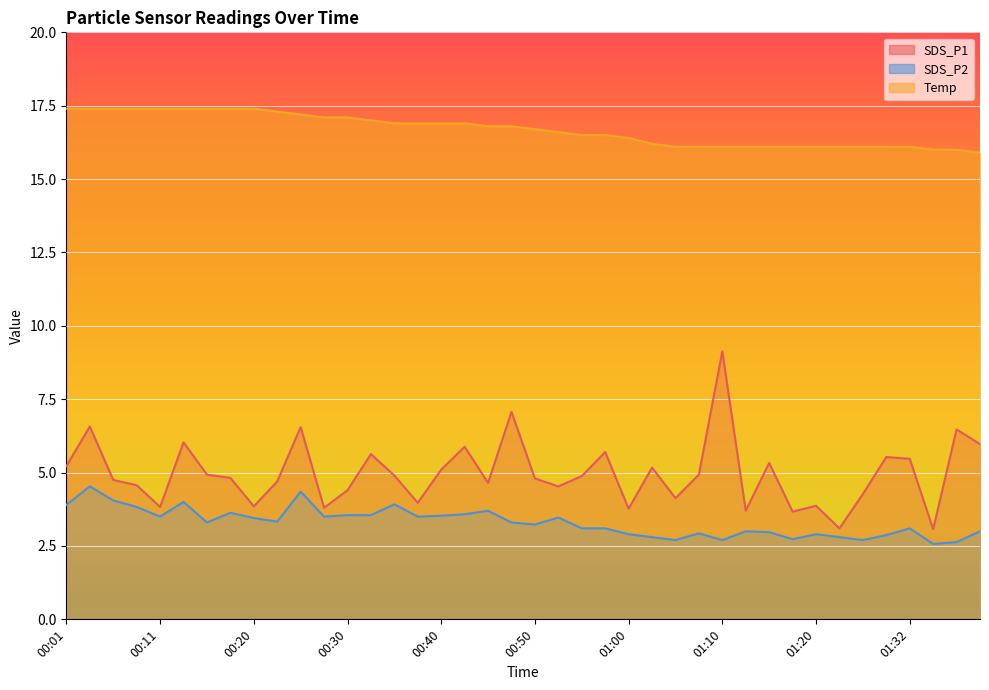

Is the value of Temp at 01:38 greater than the value of SDS_P1 at 00:18?

Yes